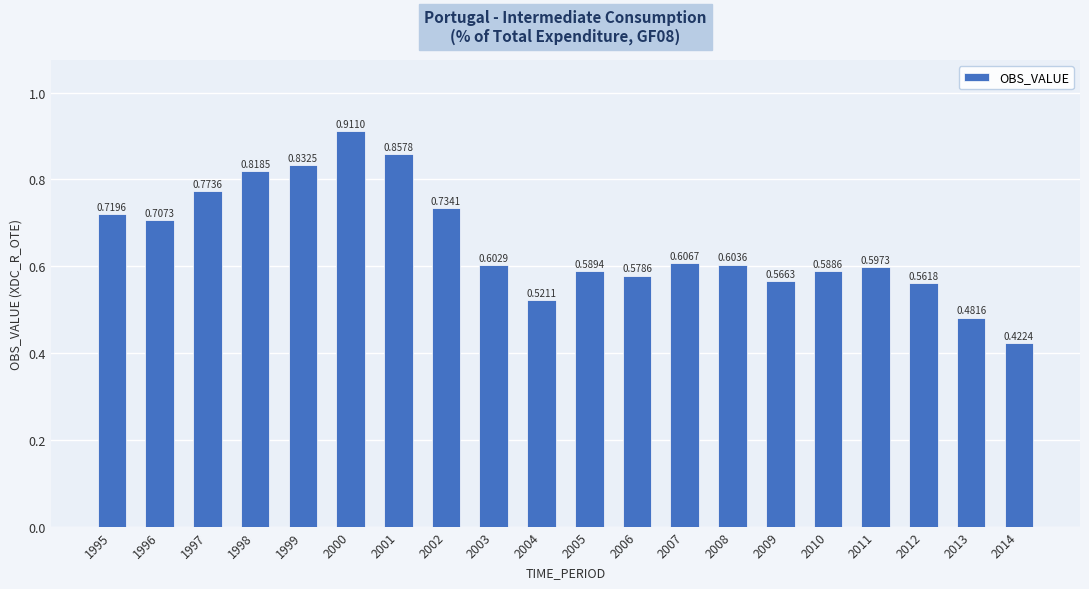

True or false: the data shows 0.2 at 2008.

False